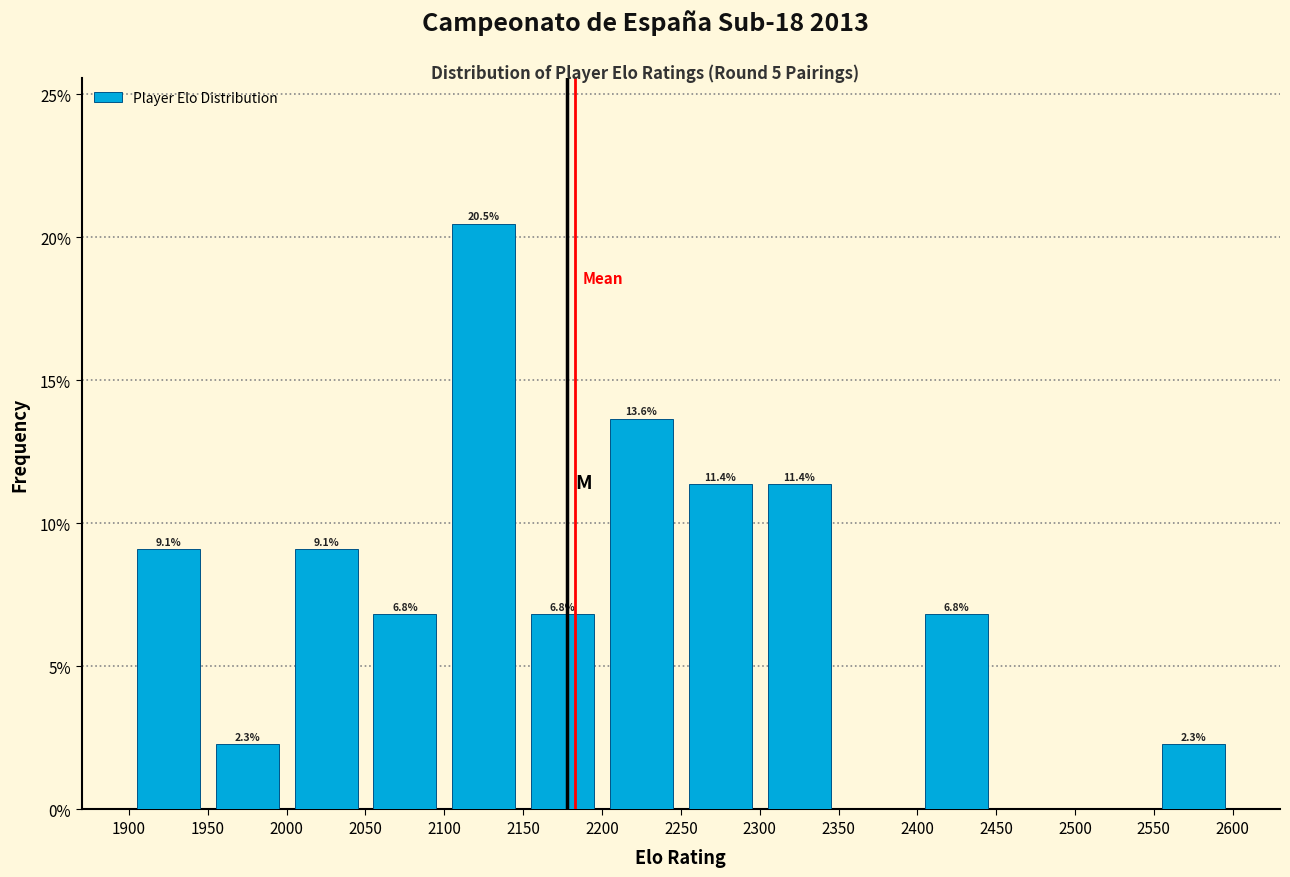

Which range on the x-axis has the tallest bar?

2100 to 2150